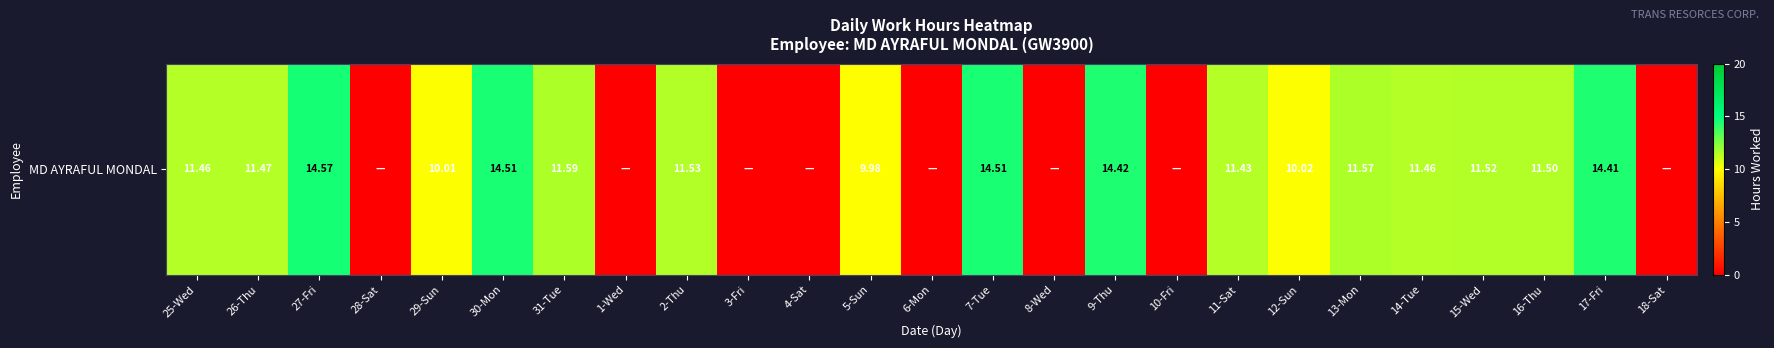

What is the sum of all values?

206.0